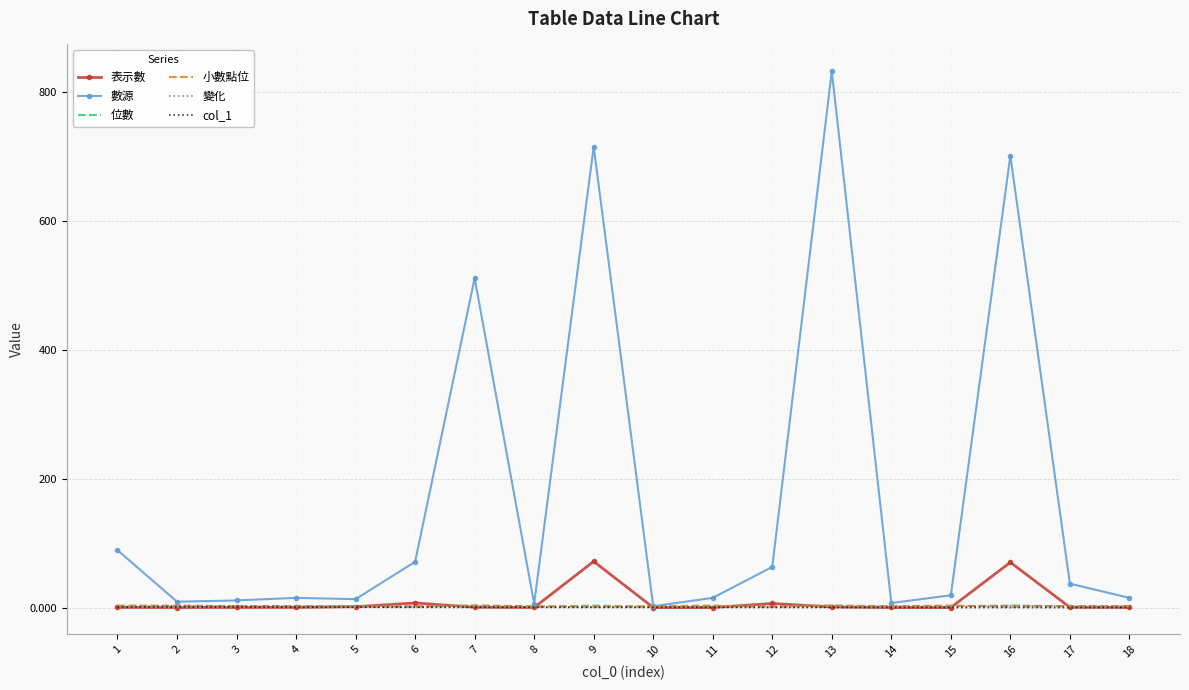

What is the total value across all series at 3?

18.0